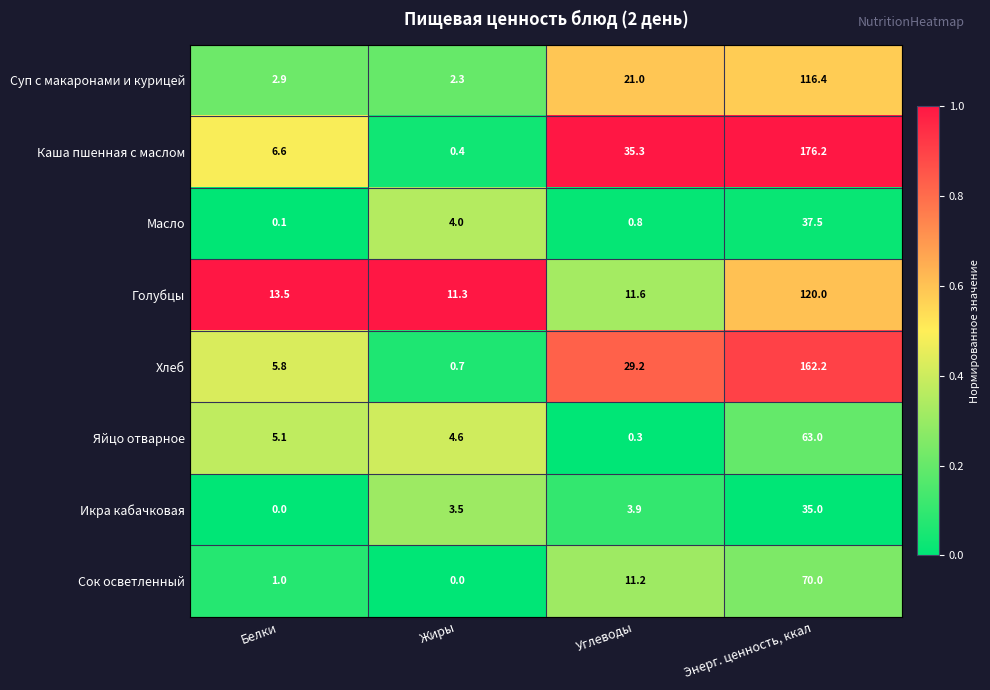

Which series has the largest total across all categories?

Каша пшенная с маслом